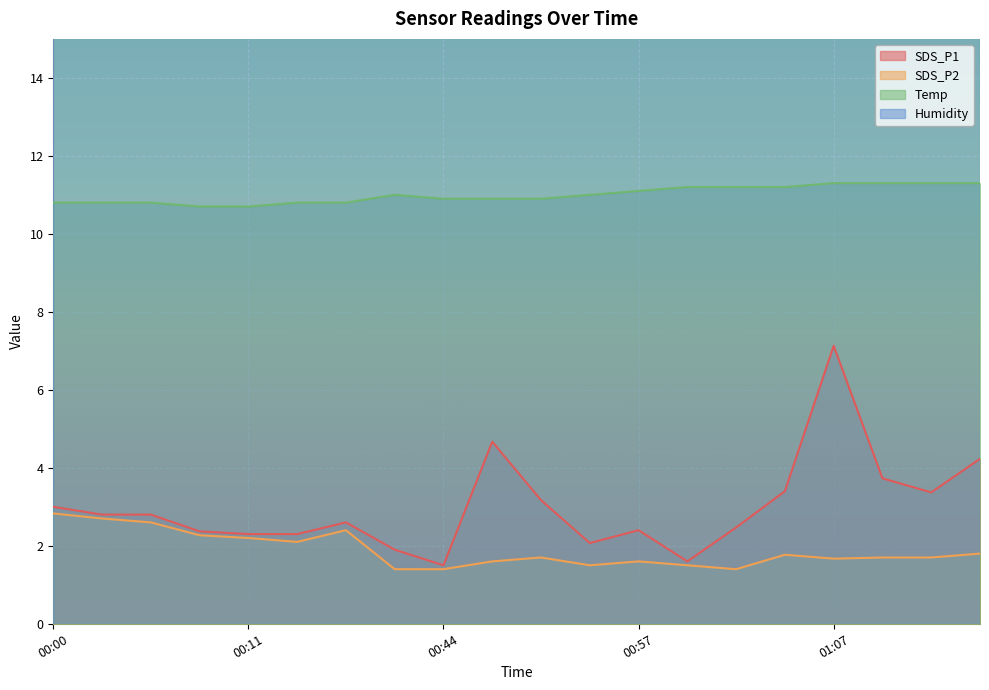

Rank the categories by SDS_P1 value from highest to lowest.

01:07, 00:46, 01:17, 01:12, 01:04, 01:15, 00:52, 00:00, 00:03, 00:06, 00:18, 01:02, 00:57, 00:08, 00:11, 00:16, 00:54, 00:35, 00:59, 00:44